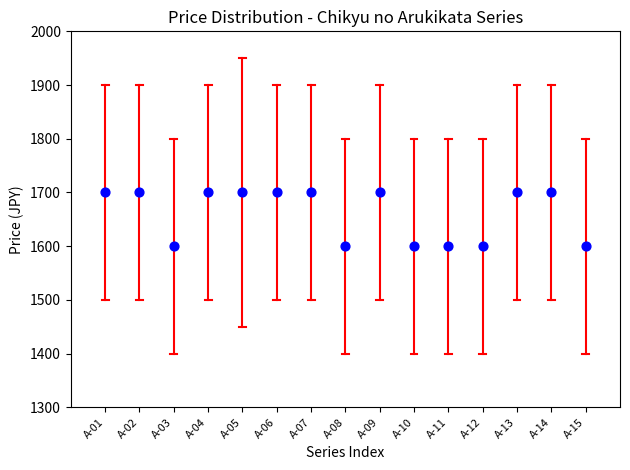

What is the range of Y values (max minus min)?

100